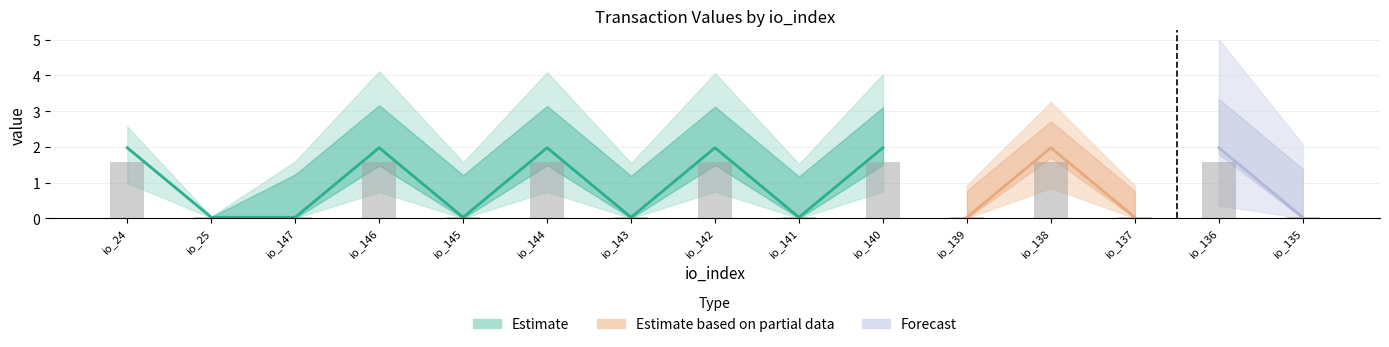

Is it true that the value at io_25 is 0.0?

True